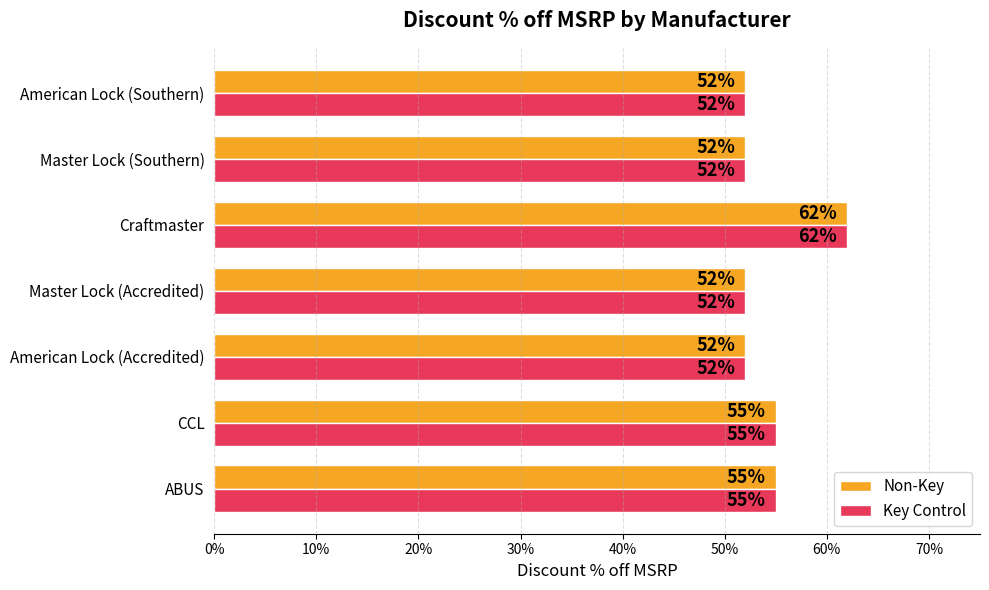

What are all the series names shown in the legend?

Non-Key, Key Control